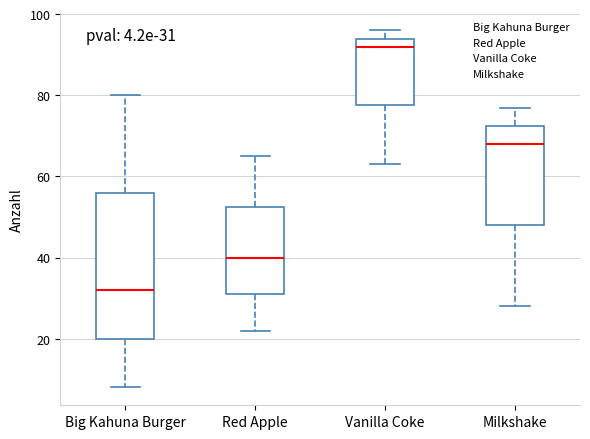

Which box is the tallest, from its lower edge to its upper edge?

Big Kahuna Burger